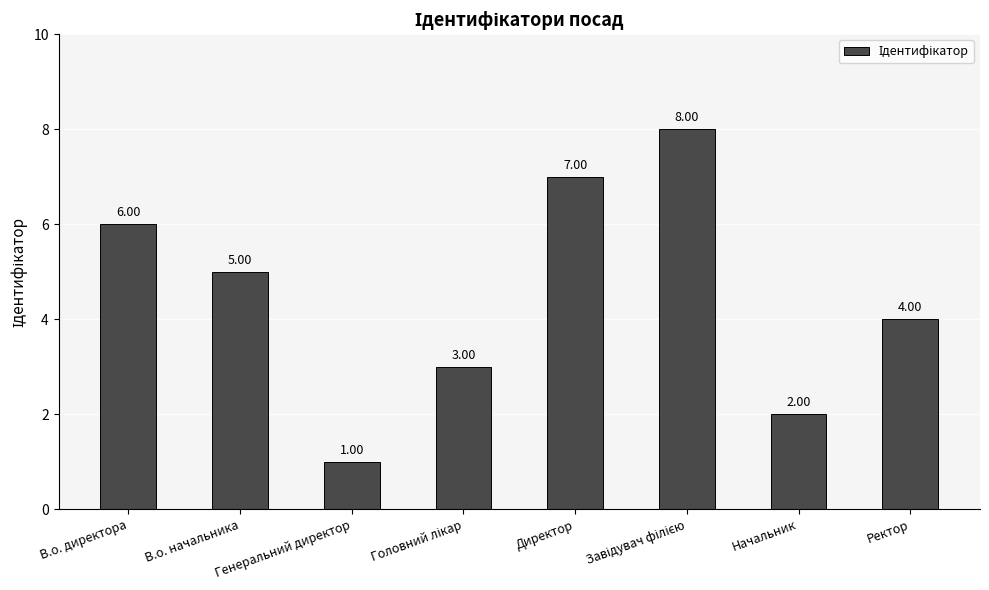

What position from the left is Генеральний директор?

3